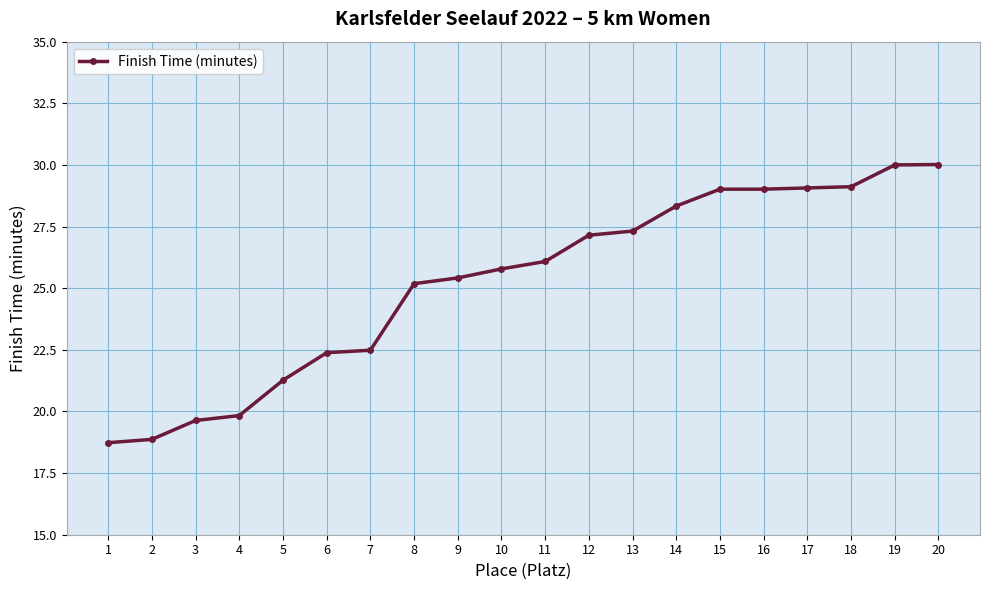

What value does the data have at 6?

22.4